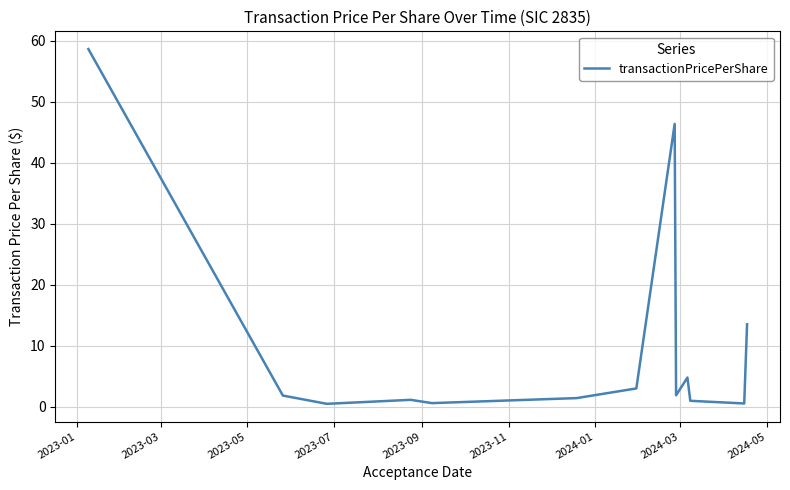

Count the number of data series in this chart.

1